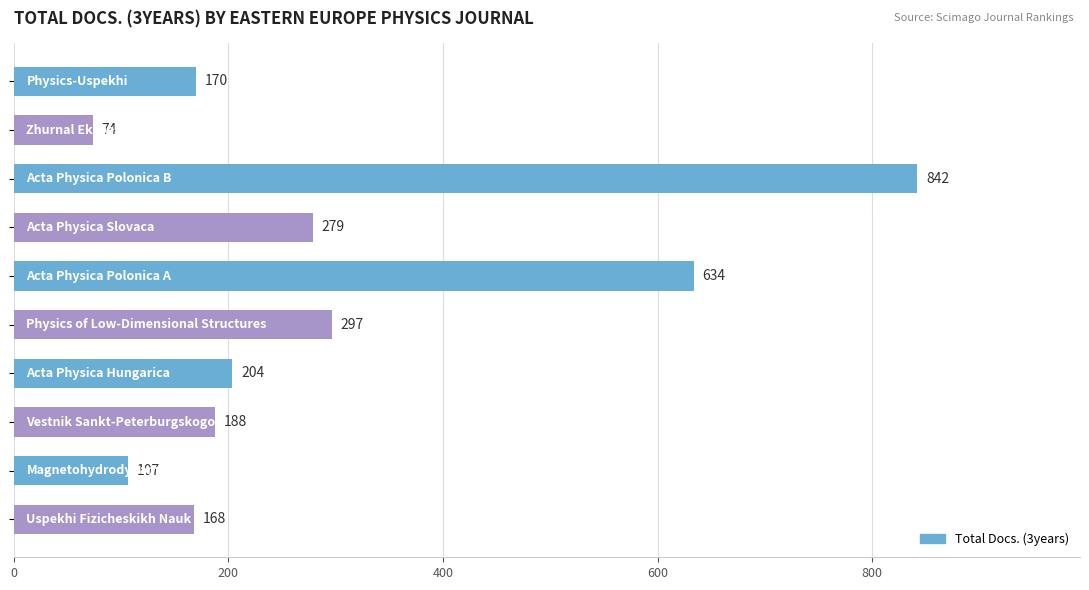

What is the difference between the second highest and minimum values?

560